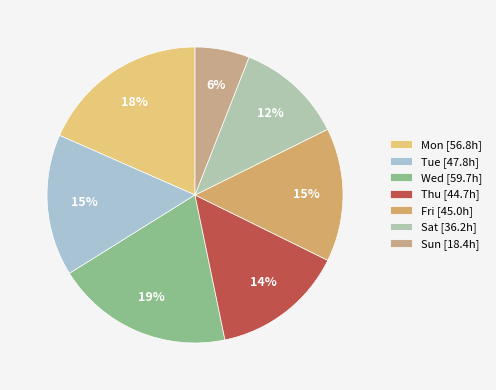

Count the number of slices in the pie.

7